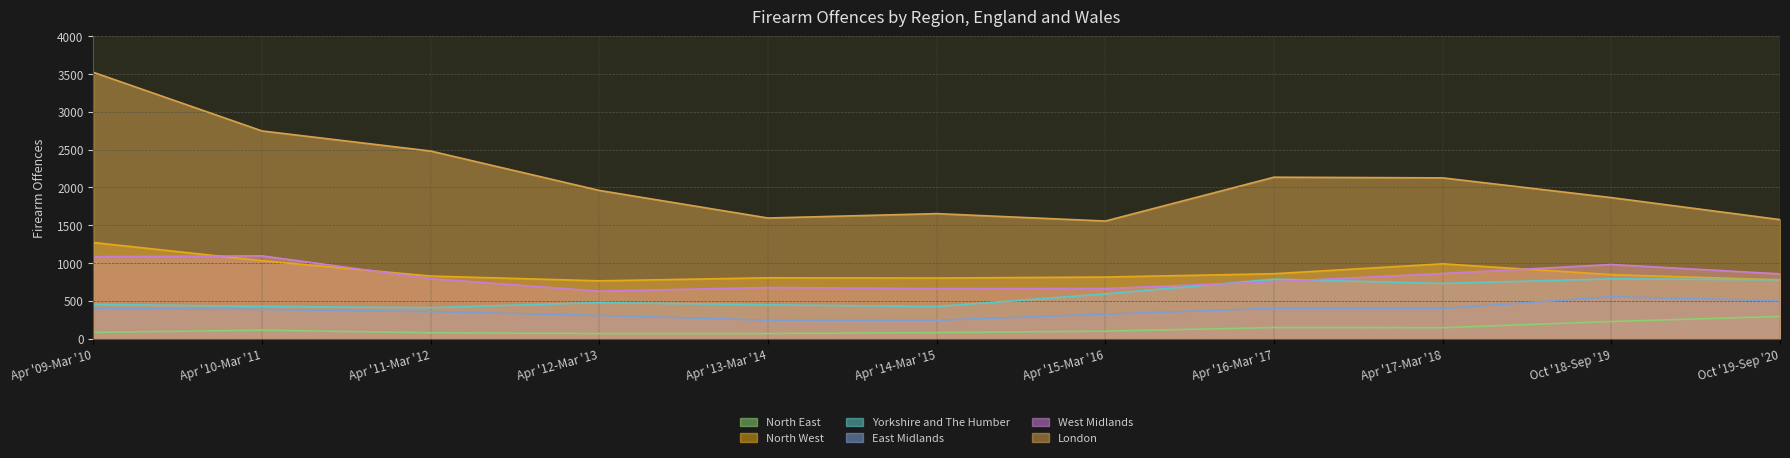

How many values in the Yorkshire and The Humber series exceed 478?

5